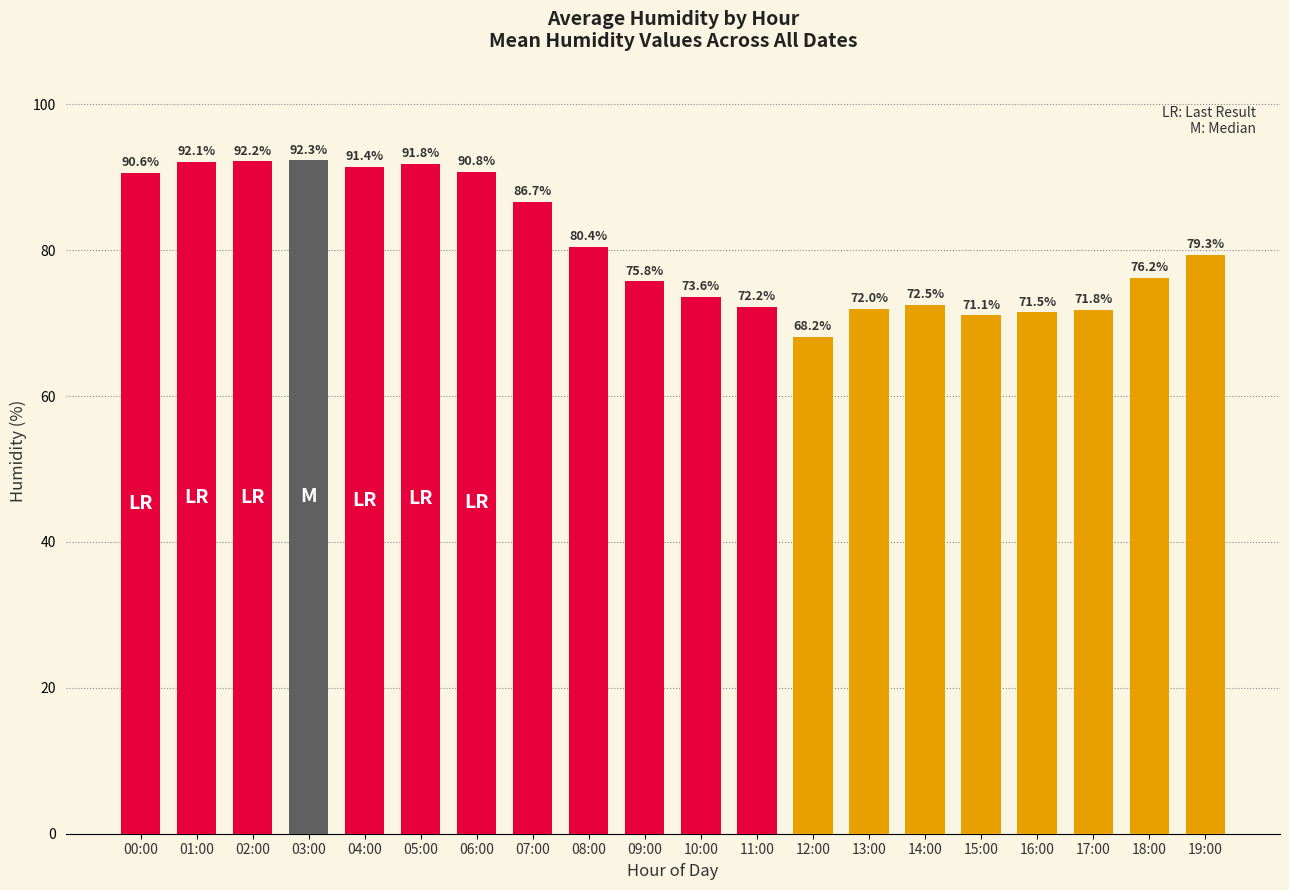

What is the value of the 11th bar from the left?

73.6